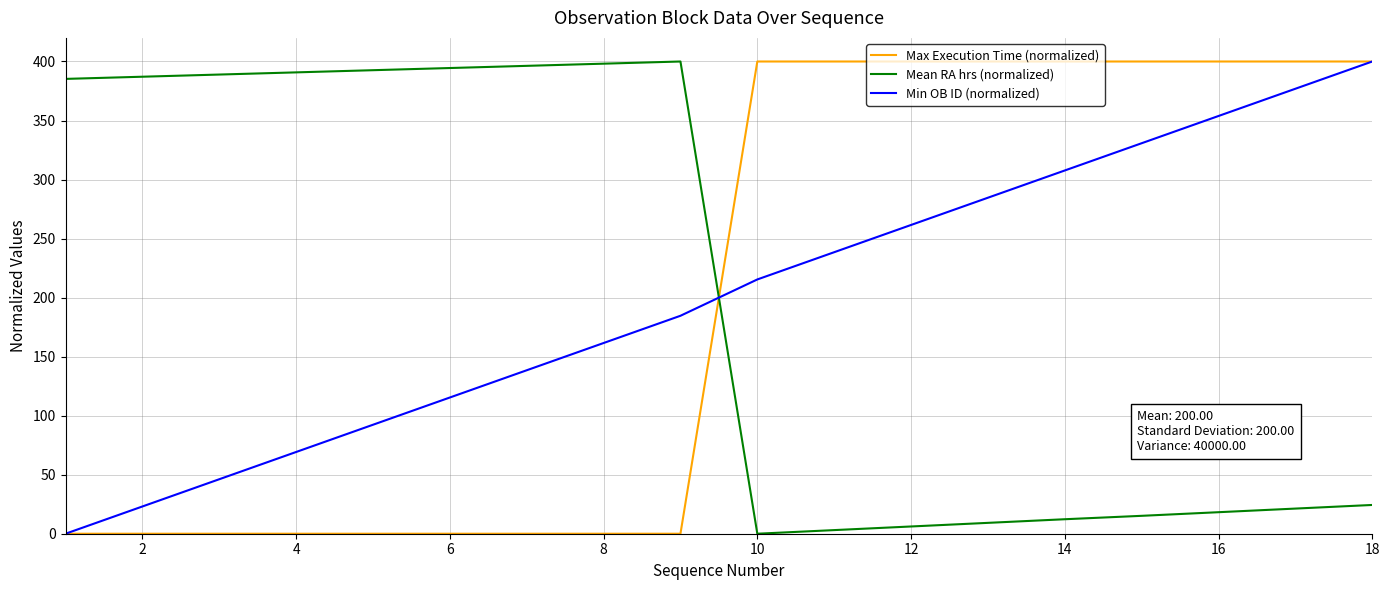

What is the difference between the maximum and minimum values in the Min OB ID (normalized) series?

400.0